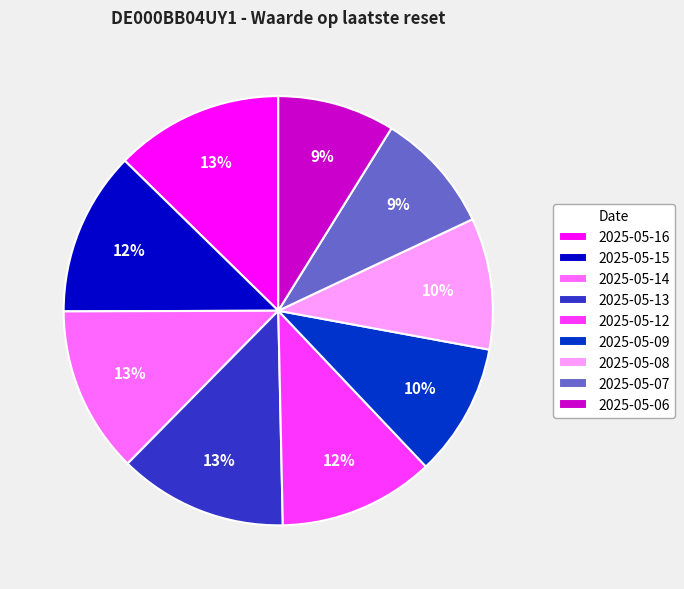

To the nearest percent, what is the average slice percentage?

11%